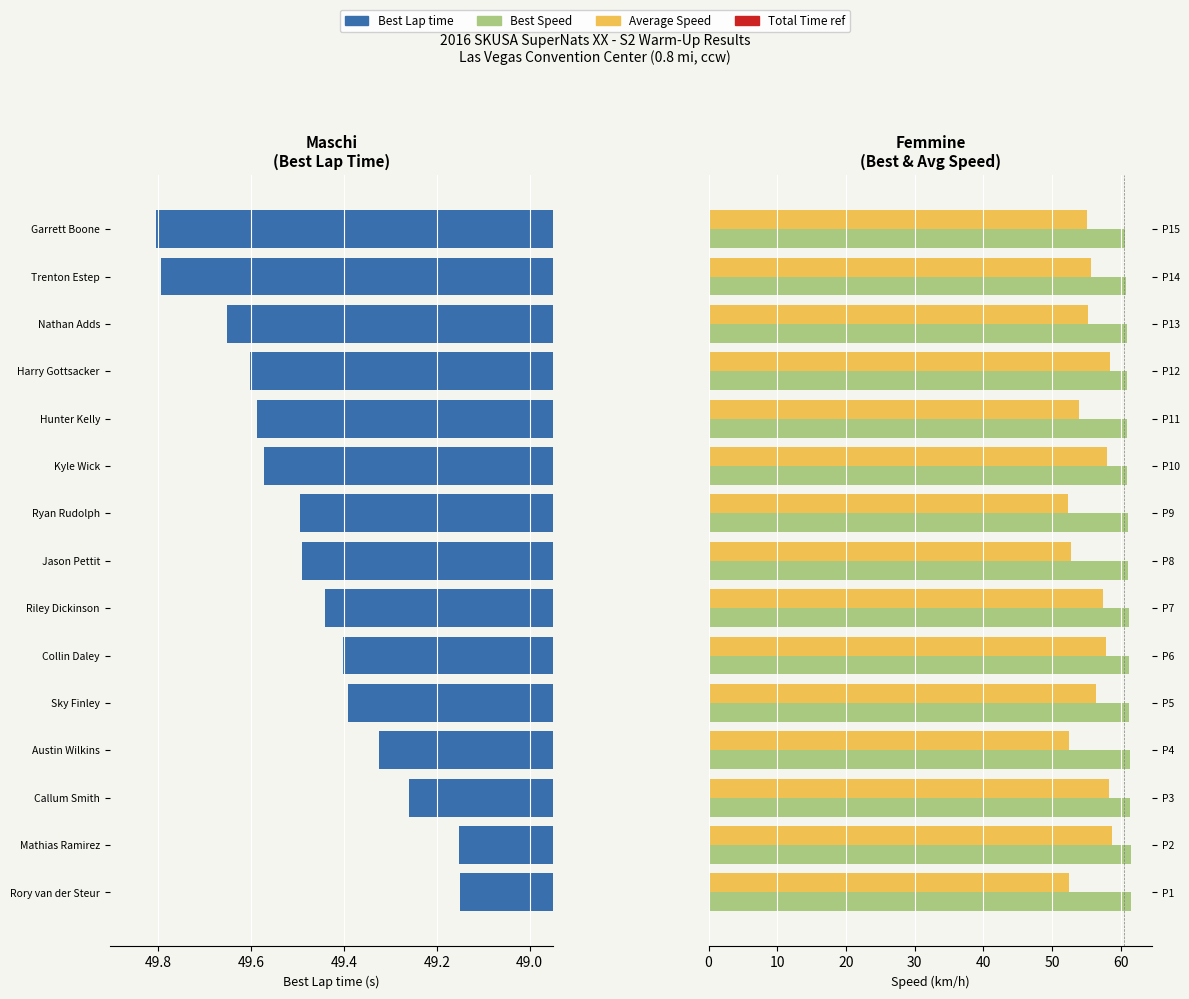

At how many categories does at least one series exceed 52?

15